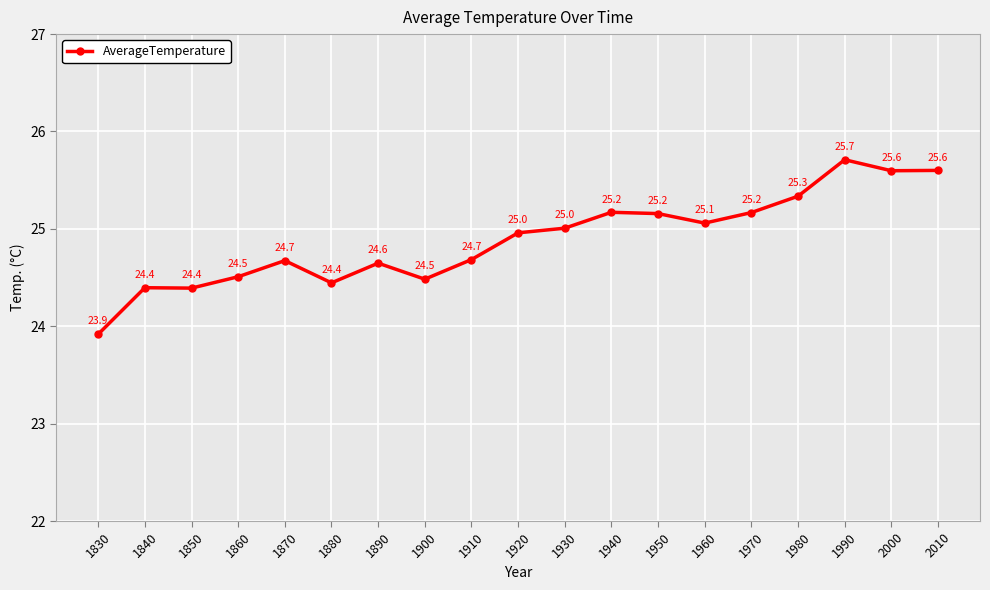

Does the chart display data point markers on the line(s)?

Yes